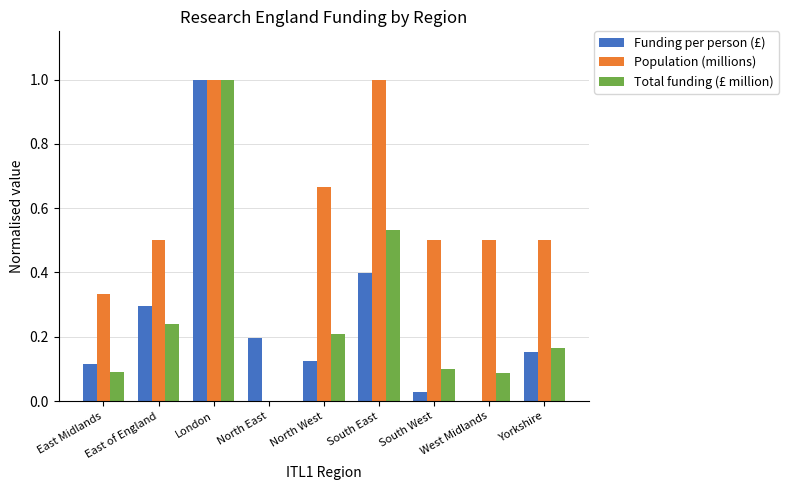

Which series has the largest total across all categories?

Population (millions)